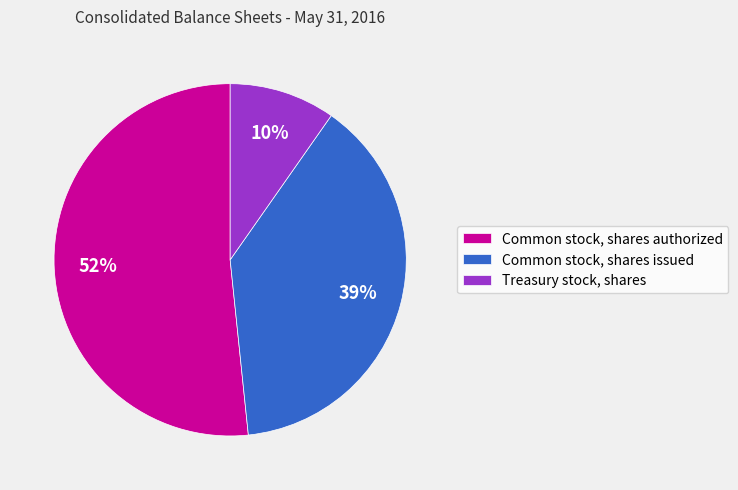

Is the sum of Common stock, shares issued and Treasury stock, shares greater than half?

No